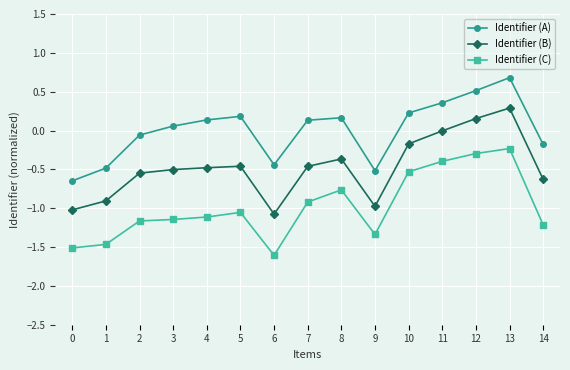

Which series has the largest range (max minus min)?

Identifier (C)